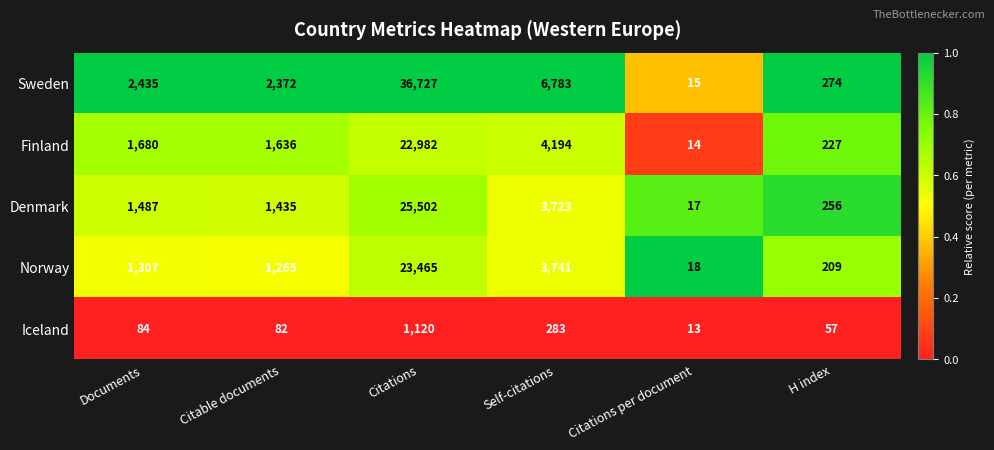

Reading left to right, transcribe all the data shown in this chart.

Sweden: 2435	2372	36727	6783	15	274
Finland: 1680	1636	22982	4194	14	227
Denmark: 1487	1435	25502	3723	17	256
Norway: 1307	1265	23465	3741	18	209
Iceland: 84	82	1120	283	13	57